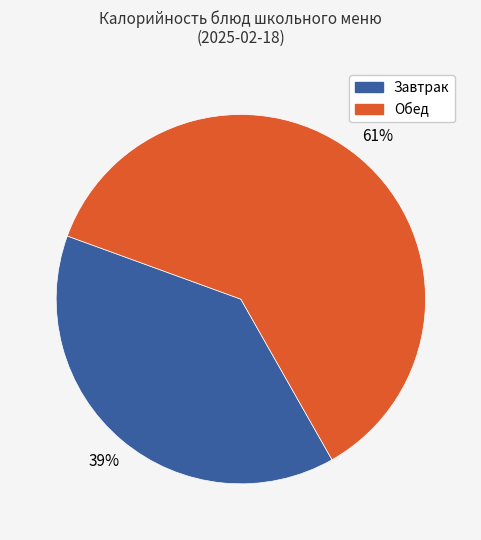

To the nearest percent, what is the average slice percentage?

50%